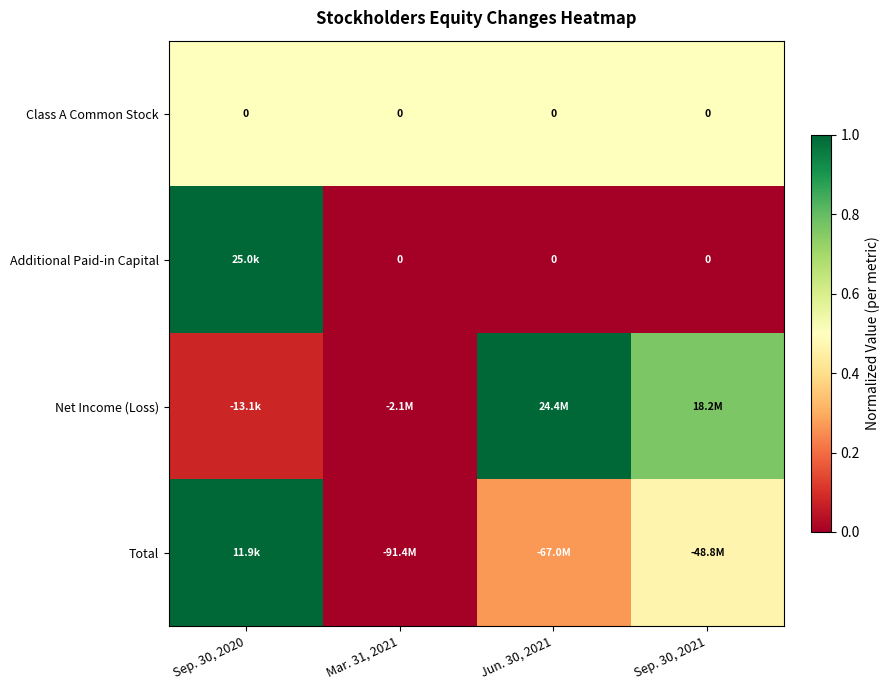

List the labels in order of Additional Paid-in Capital value, smallest first.

Mar. 31, 2021, Jun. 30, 2021, Sep. 30, 2021, Sep. 30, 2020